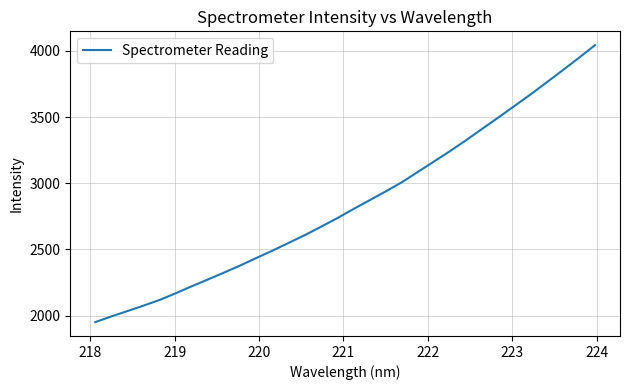

What is the difference between the maximum and minimum values?

2093.8